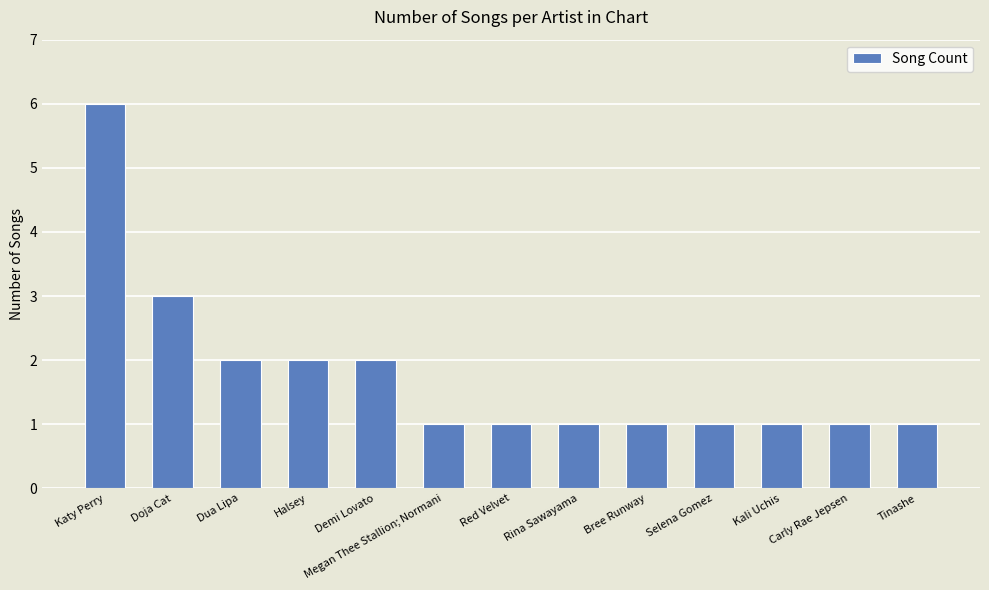

What is the difference between the maximum and minimum values?

5